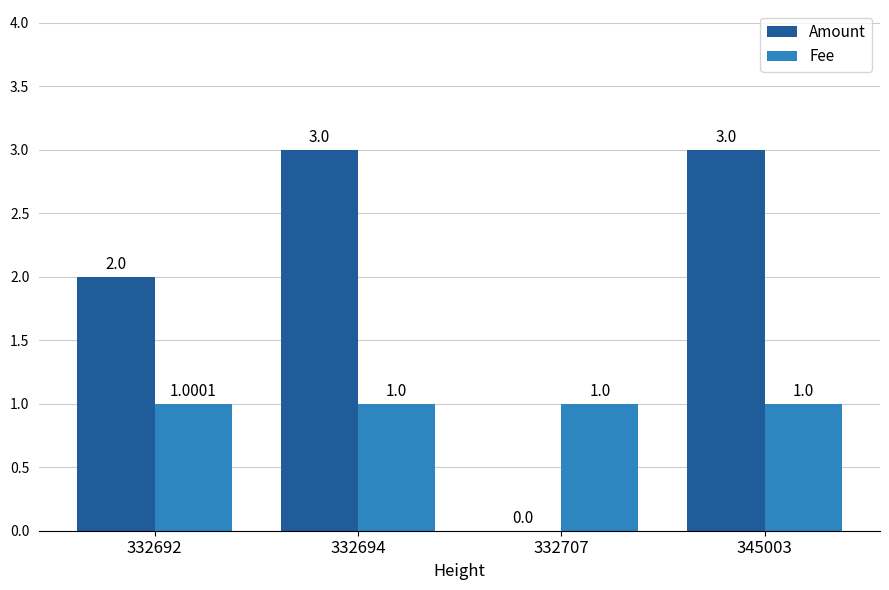

What is the sum of the Fee values at 332692 and 332694?

2.0